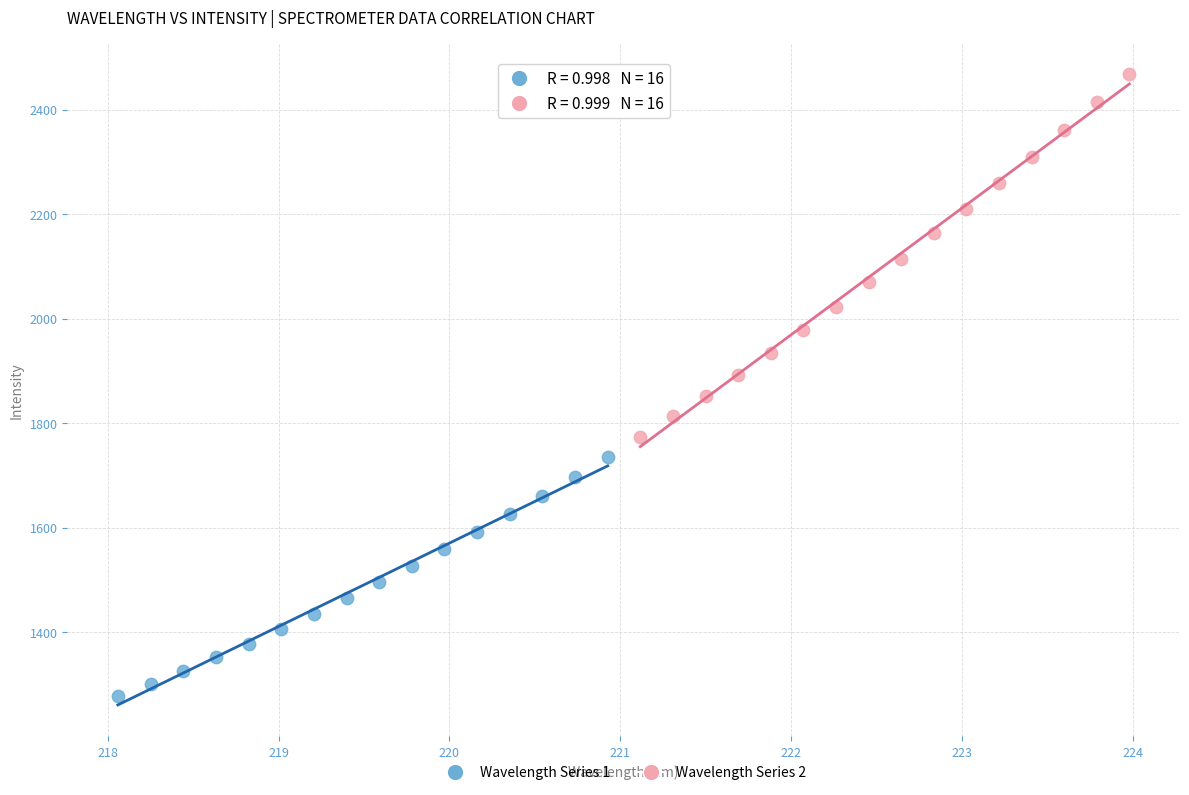

Which series contains the highest Y value?

Wavelength Series 2